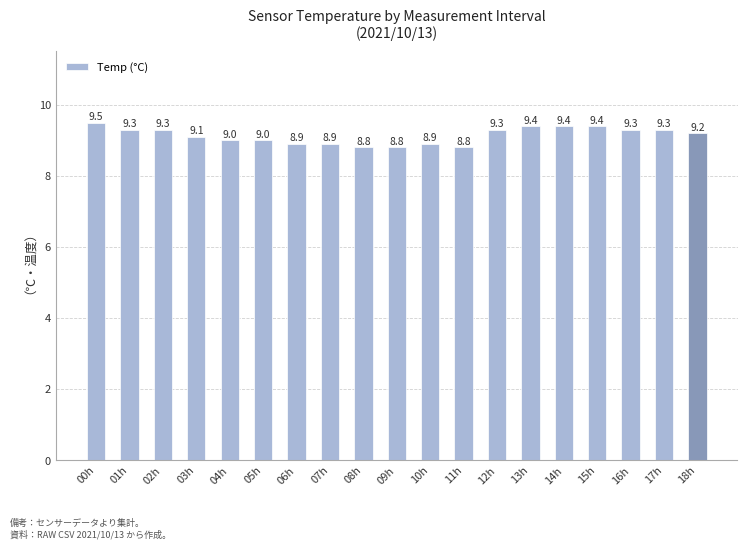

Reading left to right, list all the values displayed in this chart.

9.5	9.3	9.3	9.1	9.0	9.0	8.9	8.9	8.8	8.8	8.9	8.8	9.3	9.4	9.4	9.4	9.3	9.3	9.2